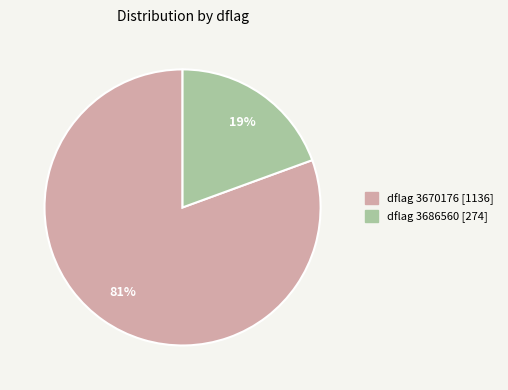

Is there any slice that represents more than half of the pie?

Yes